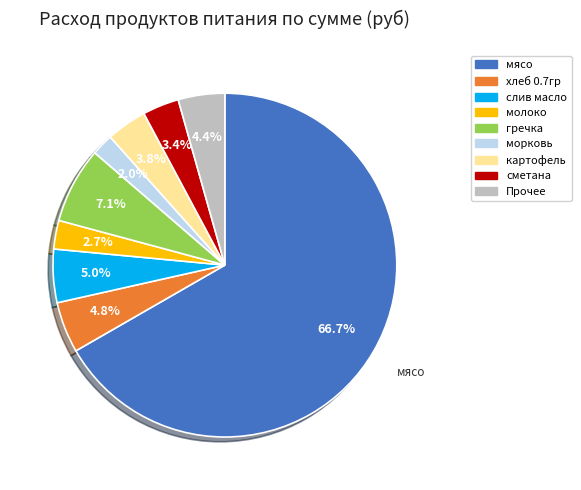

Is there a majority slice in this chart?

Yes